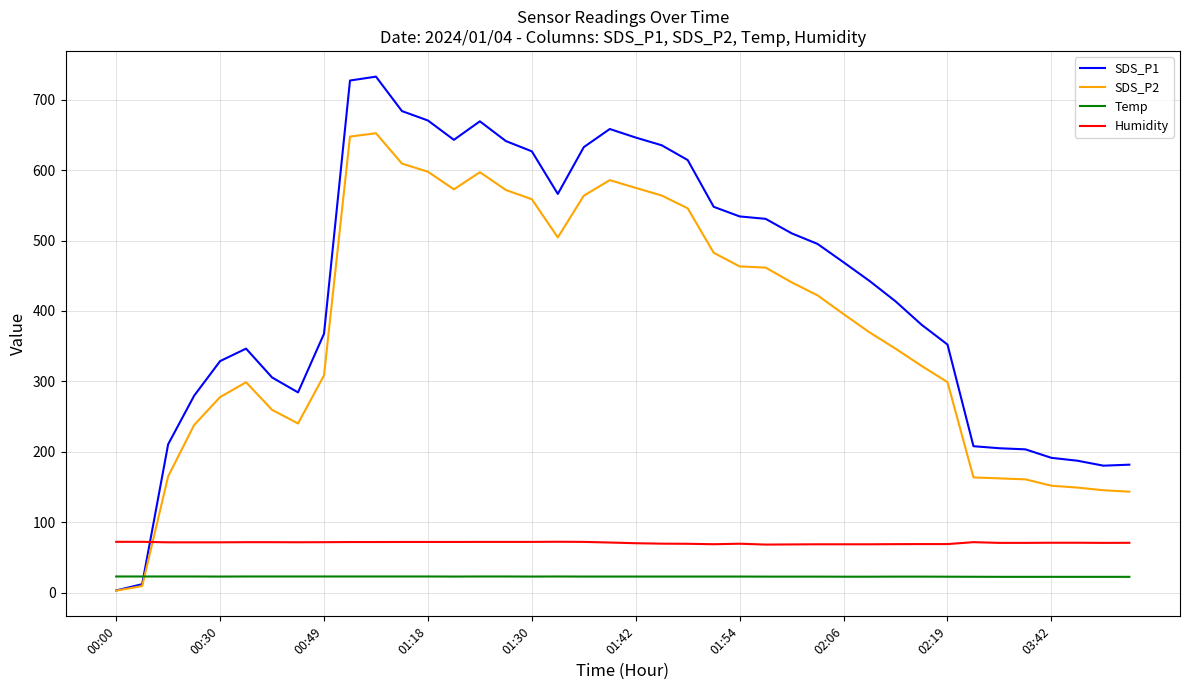

What is the difference between the maximum and minimum values in the Humidity series?

4.0